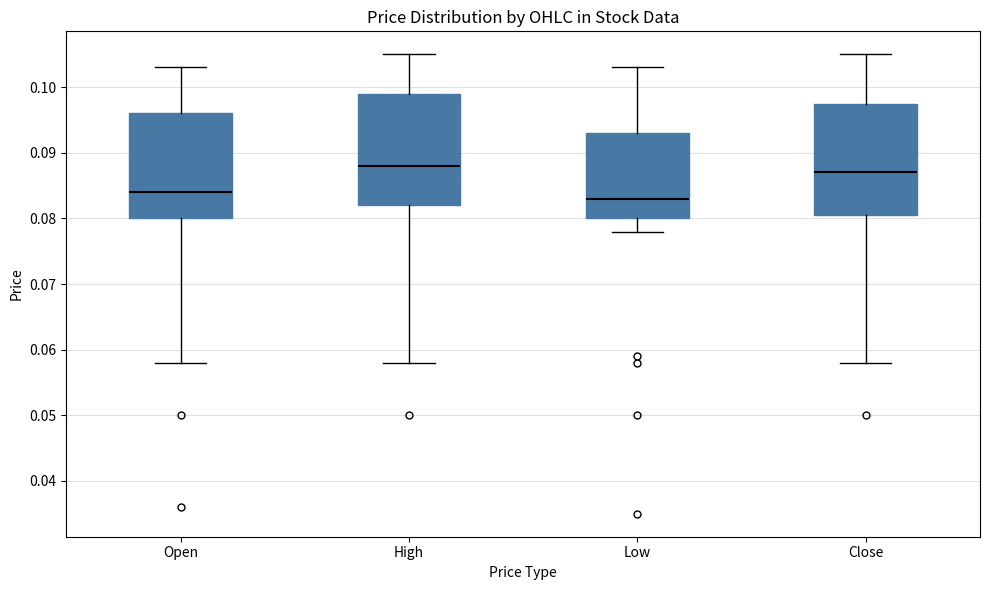

Reading left to right, read every box against the y-axis: the position of its median line, the range the box covers, and the ends of its whiskers. The values are not printed on the chart, so give them approximately, as read against the axis.

Open: median 0.084, box 0.080 to 0.096, whiskers 0.058 to 0.103
High: median 0.088, box 0.082 to 0.099, whiskers 0.058 to 0.105
Low: median 0.083, box 0.080 to 0.093, whiskers 0.078 to 0.103
Close: median 0.087, box 0.081 to 0.098, whiskers 0.058 to 0.105